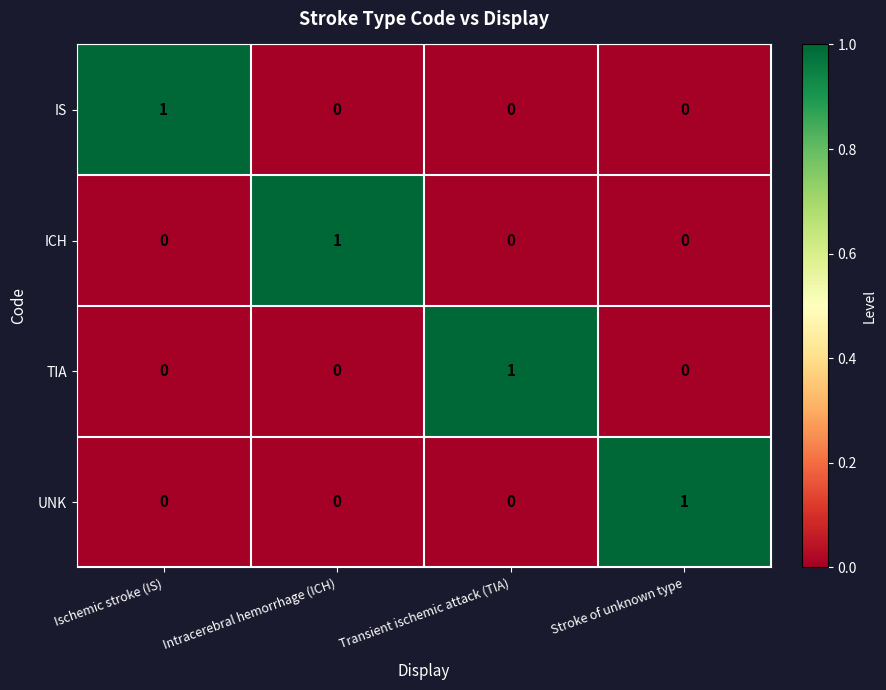

At which label does ICH reach its peak?

Intracerebral hemorrhage (ICH)